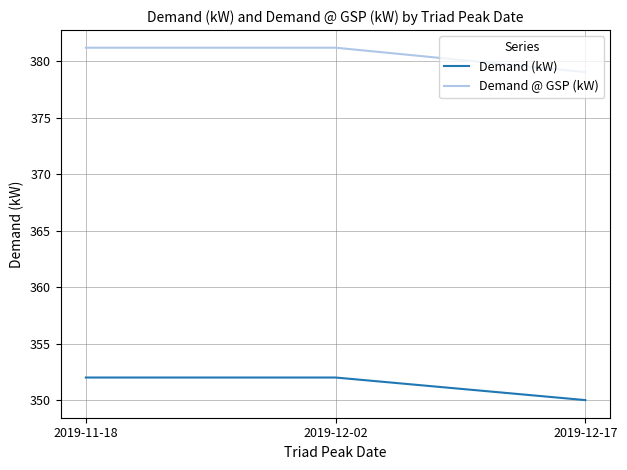

At which label does Demand @ GSP (kW) first exceed 381?

2019-11-18